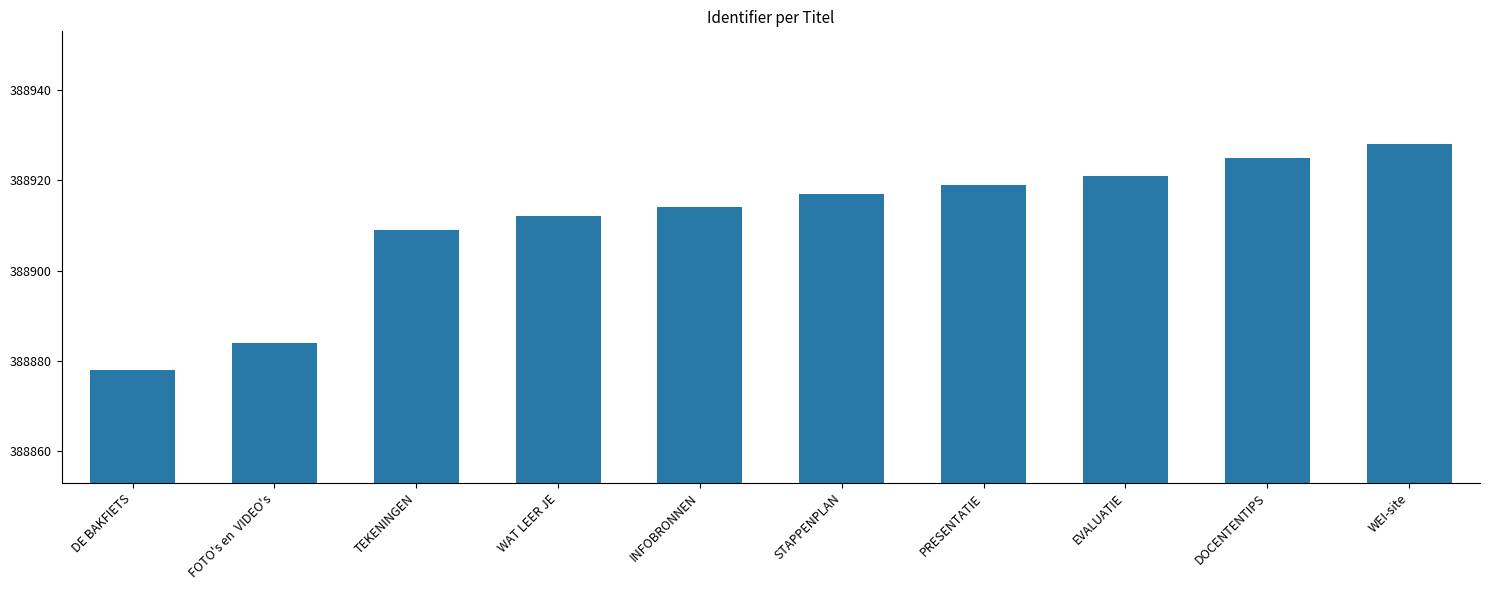

List the labels in order of value, smallest first.

DE BAKFIETS, FOTO's en  VIDEO's, TEKENINGEN, WAT LEER JE, INFOBRONNEN, STAPPENPLAN, PRESENTATIE, EVALUATIE, DOCENTENTIPS, WEI-site